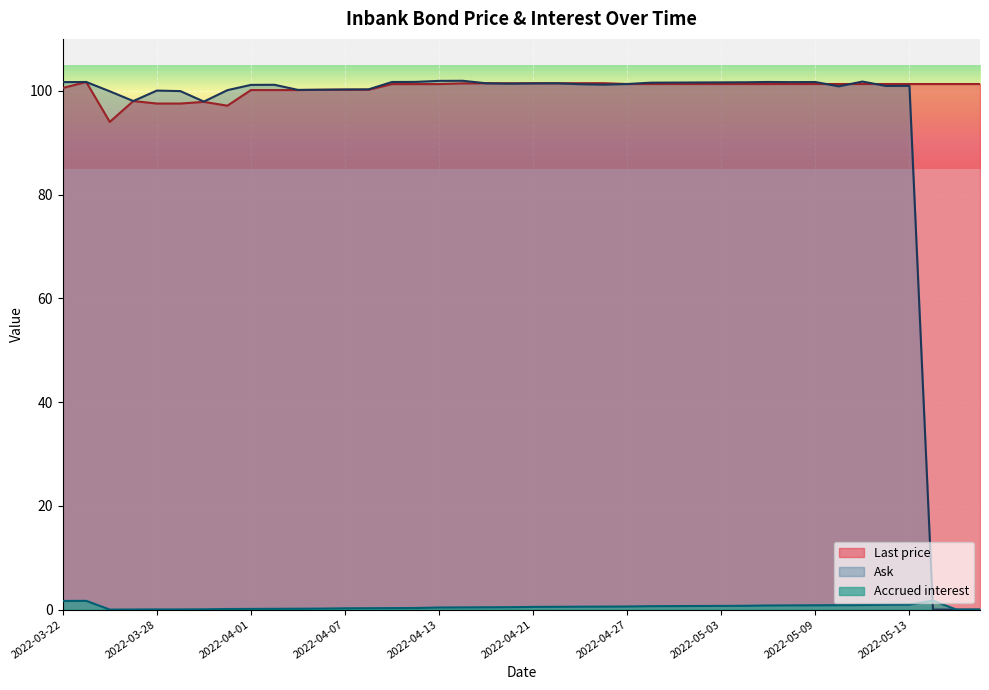

The value of Last price at 2022-04-07 is 100.2. True or false?

True